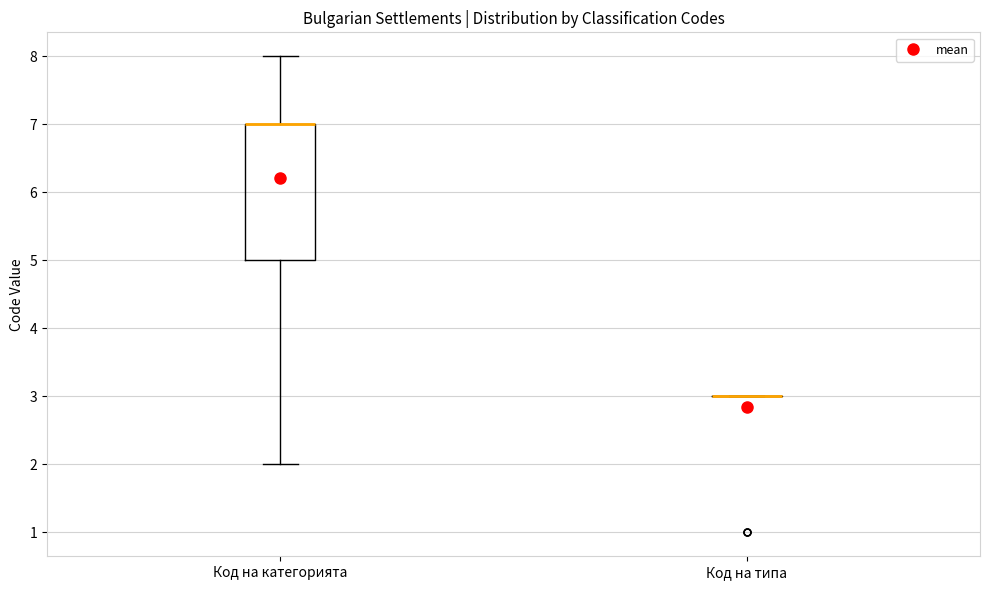

Reading left to right, read every box against the y-axis: the position of its median line, the range the box covers, and the ends of its whiskers. The values are not printed on the chart, so give them approximately, as read against the axis.

Код на категорията: median 7 (drawn on the box's upper edge), box 5 to 7, whiskers 2 to 8
Код на типа: box collapsed to a line at 3, whiskers 3 to 3